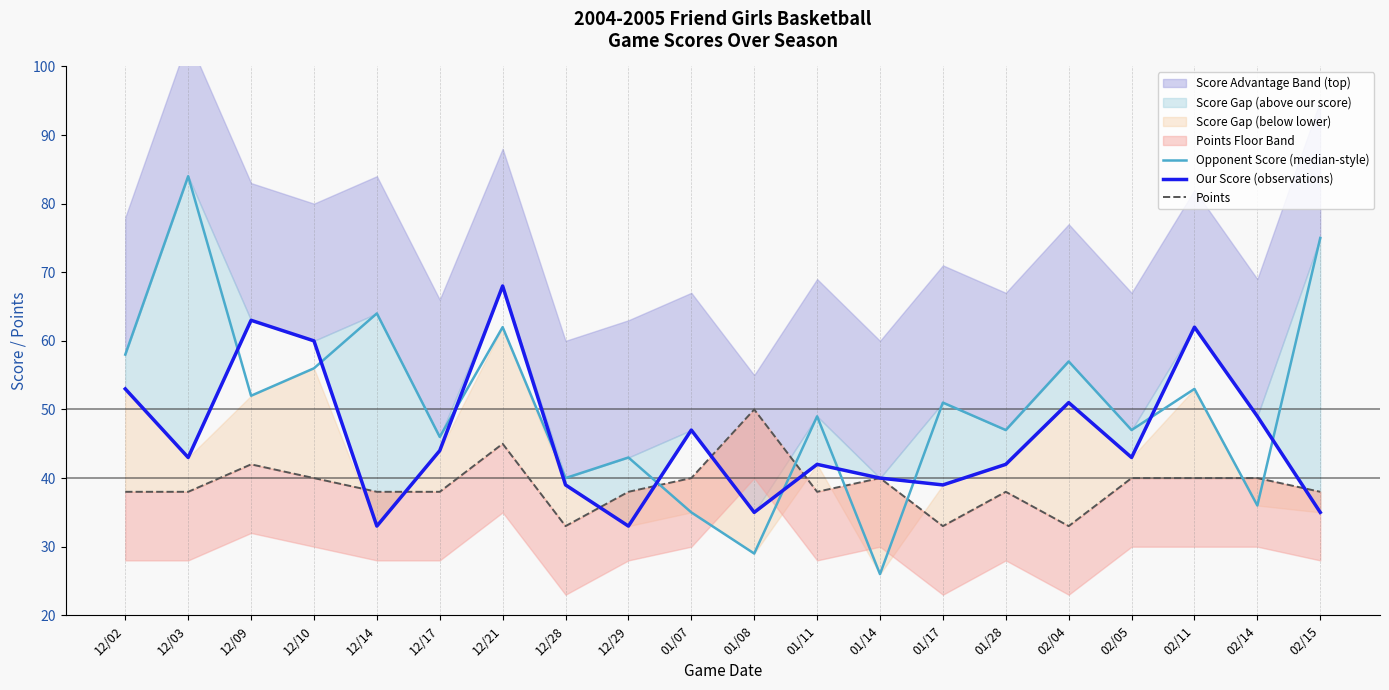

How many data points in Points are above 38?

9